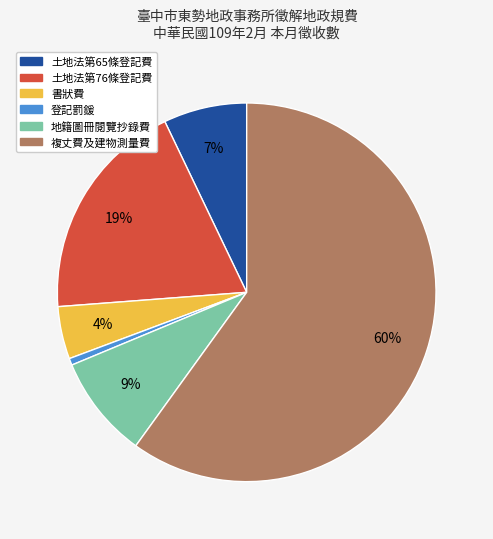

Count the number of slices in the pie.

6